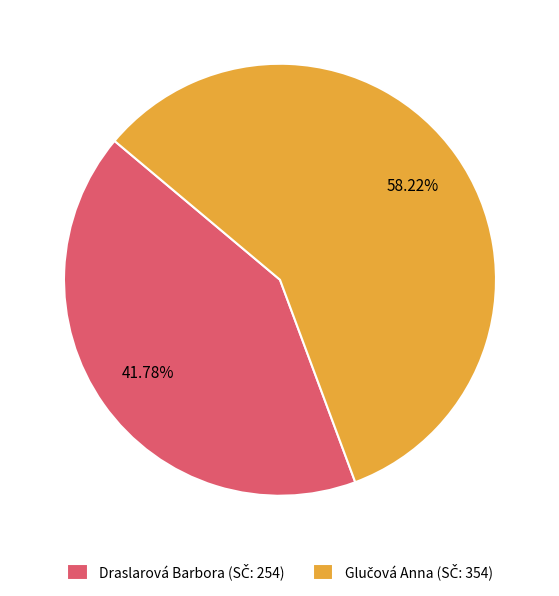

To the nearest percent, what is the difference between the largest and smallest slice percentages?

16%